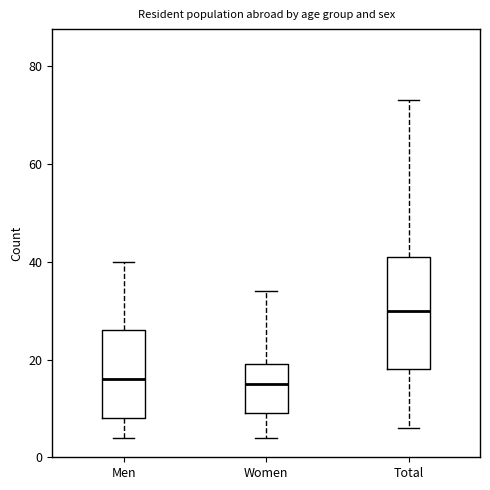

Reading left to right, read every box against the y-axis: the position of its median line, the range the box covers, and the ends of its whiskers. The values are not printed on the chart, so give them approximately, as read against the axis.

Men: median 16, box 8 to 26, whiskers 4 to 40
Women: median 16, box 10 to 20, whiskers 4 to 34
Total: median 30, box 18 to 42, whiskers 6 to 74